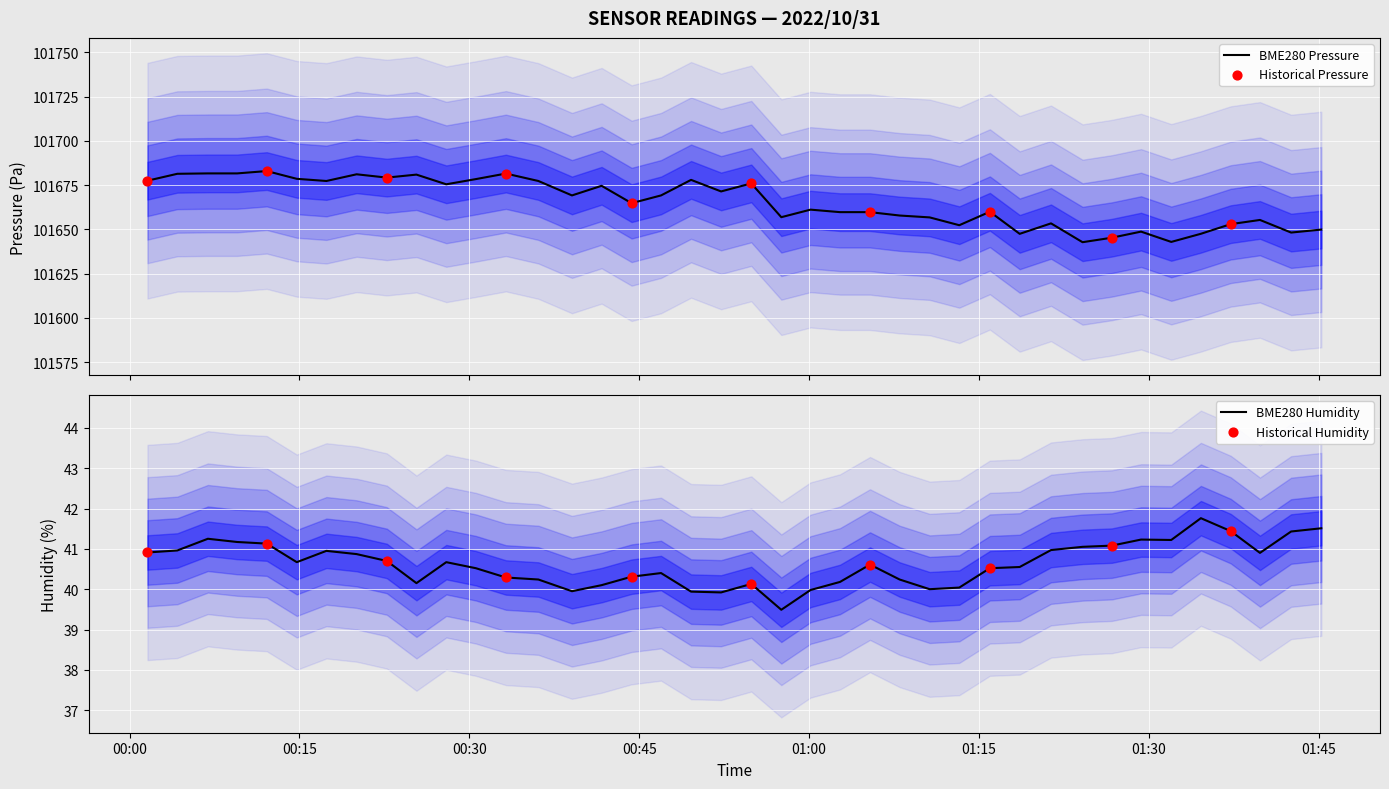

Which series has the largest Y range (max minus min)?

BME280_pressure